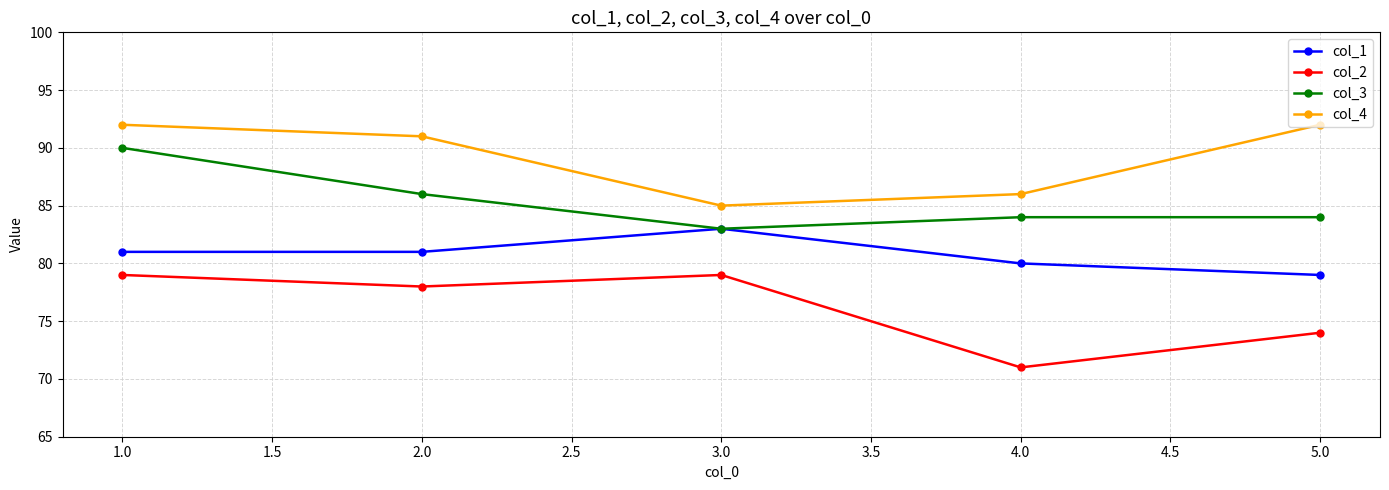

Is this an area chart (filled region under the line)?

No